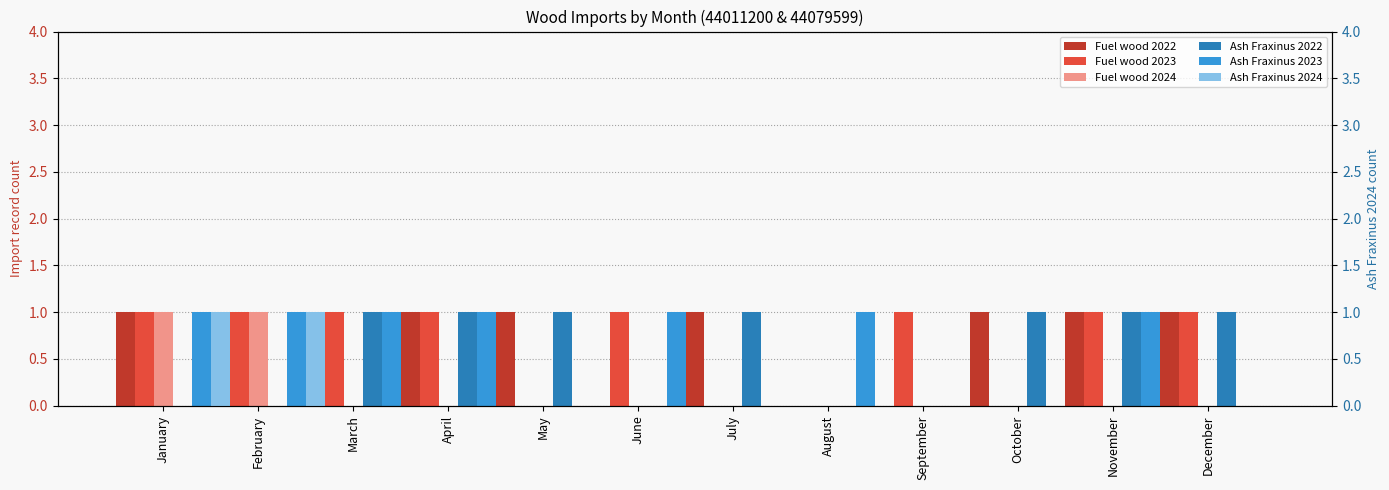

What is the value of the Fuel wood 2022 bar at the 4th from the left?

1